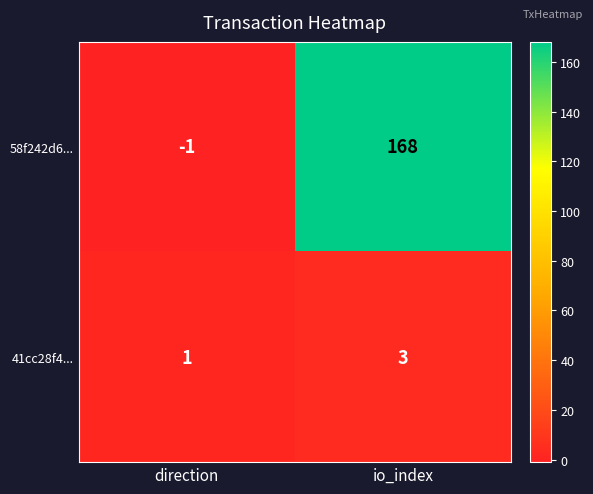

What is the sum of the 58f242d6... values at io_index and direction?

167